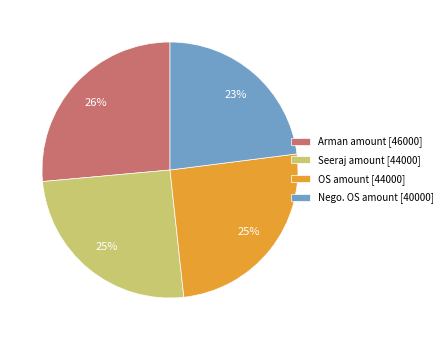

Approximately how many times larger is the value at Arman amount compared to Seeraj amount?

1.0